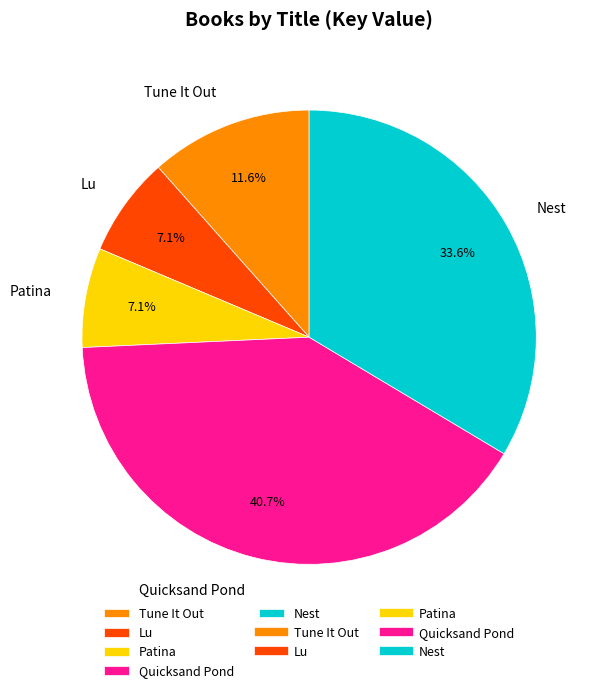

Which slice is the largest?

Quicksand Pond